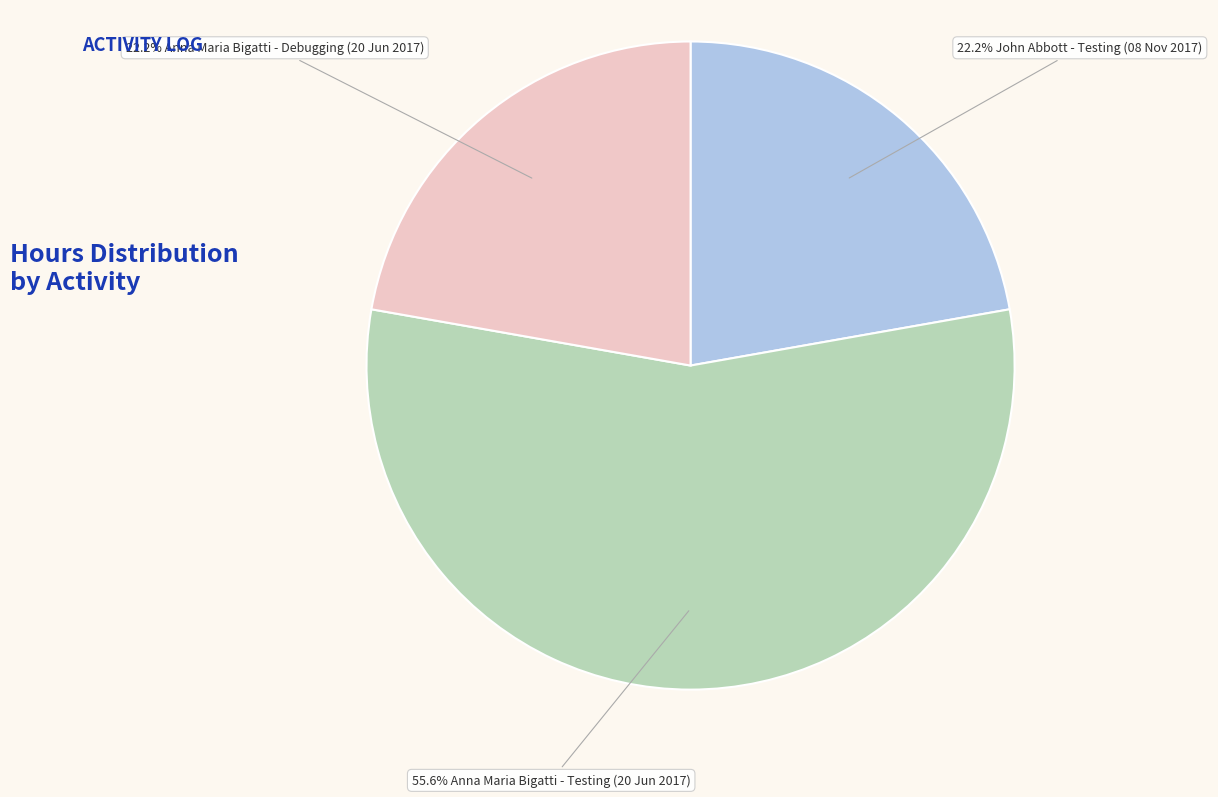

Is there a majority slice in this chart?

Yes